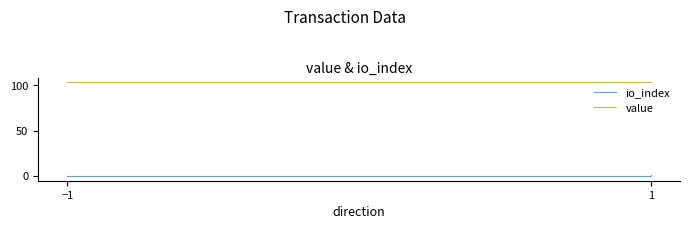

True or false: io_index and value cross at least once.

False